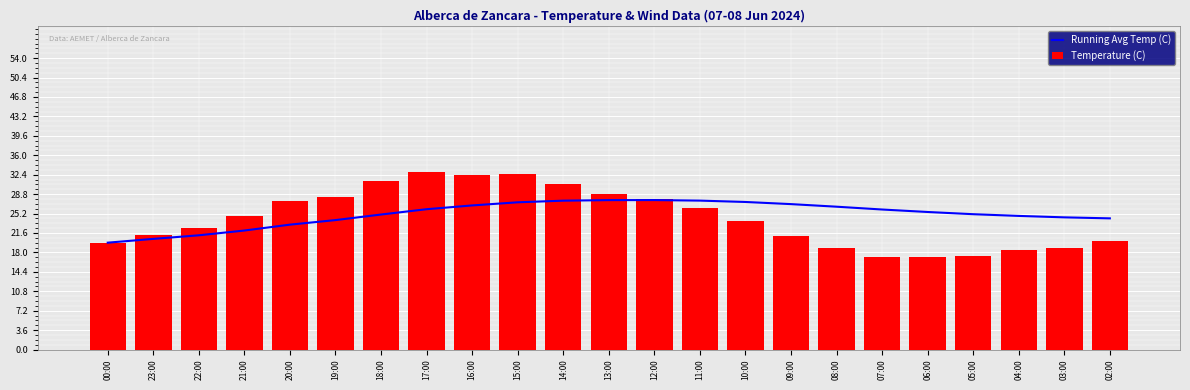

At which category is the sum across all series the highest?

15:00